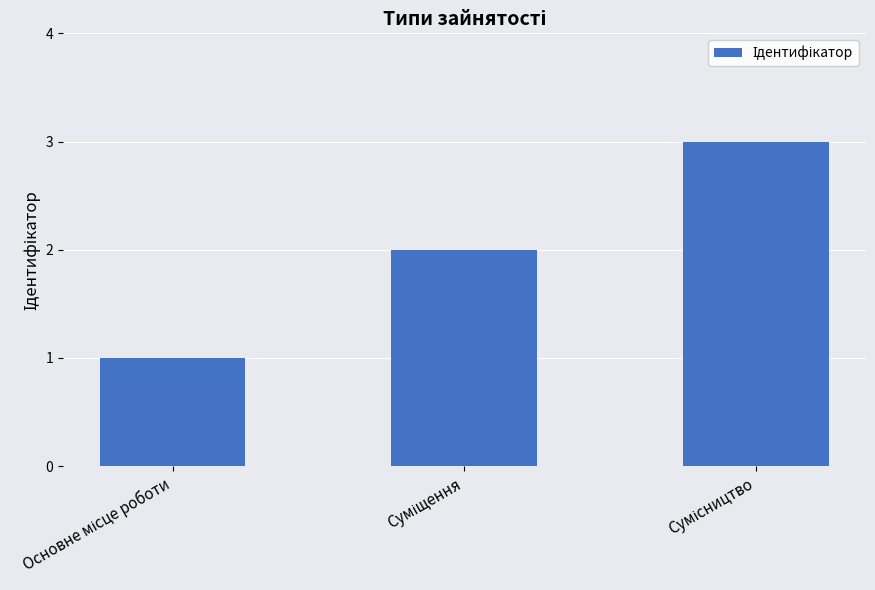

What is the sum of all values?

6